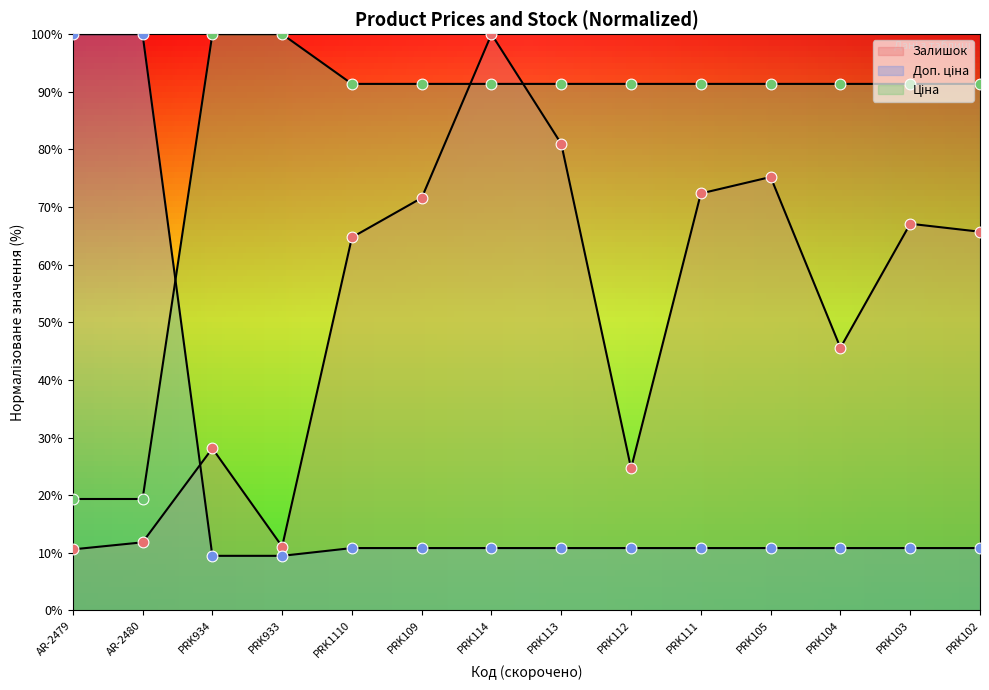

What is the total value across all series at PRK105?

177.4